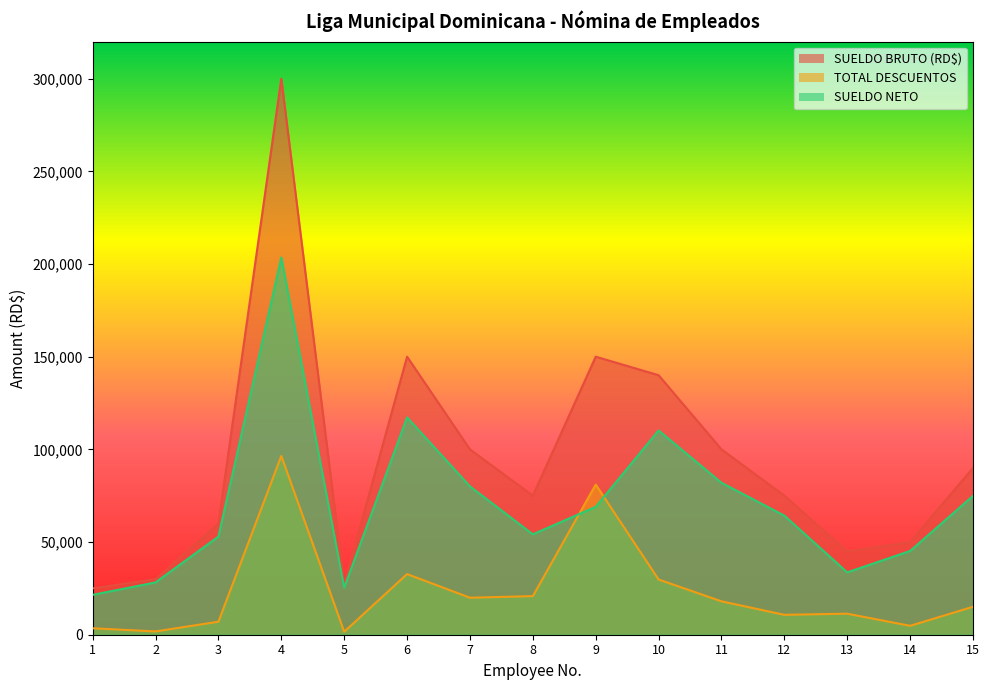

What is the total value across all series at 6?

300000.0